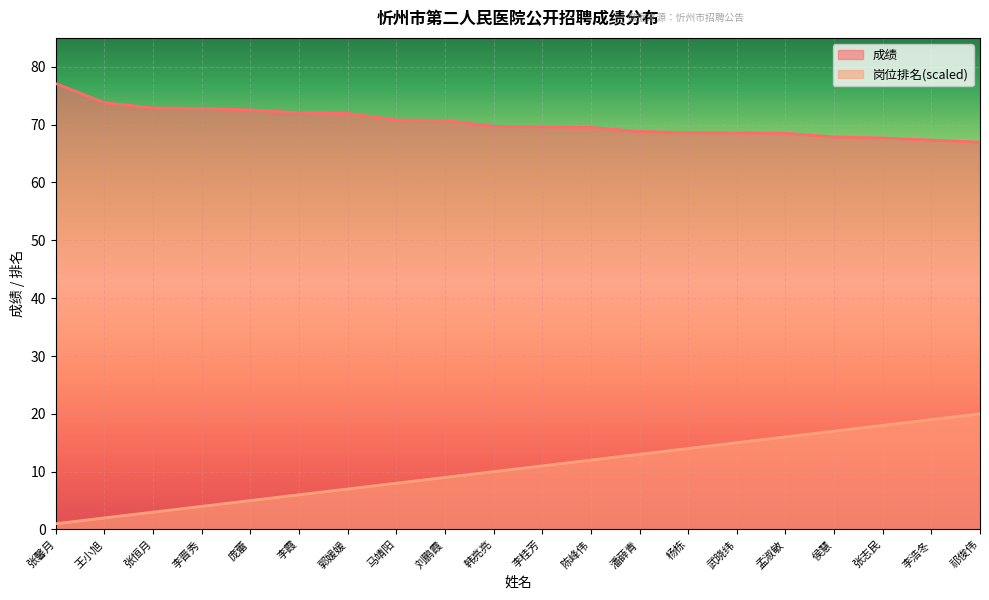

Is it true that 成绩 equals 122.4 at 李晋秀?

False